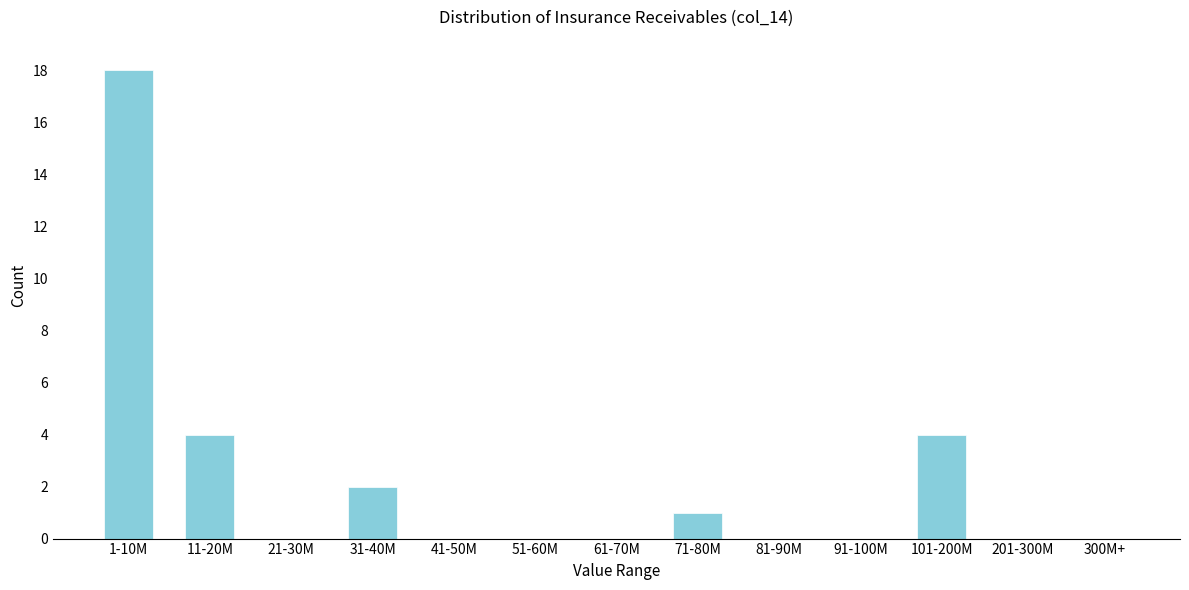

Reading right to left, what are all the values shown in this chart?

300M+=0	201-300M=0	101-200M=4	91-100M=0	81-90M=0	71-80M=1	61-70M=0	51-60M=0	41-50M=0	31-40M=2	21-30M=0	11-20M=4	1-10M=18